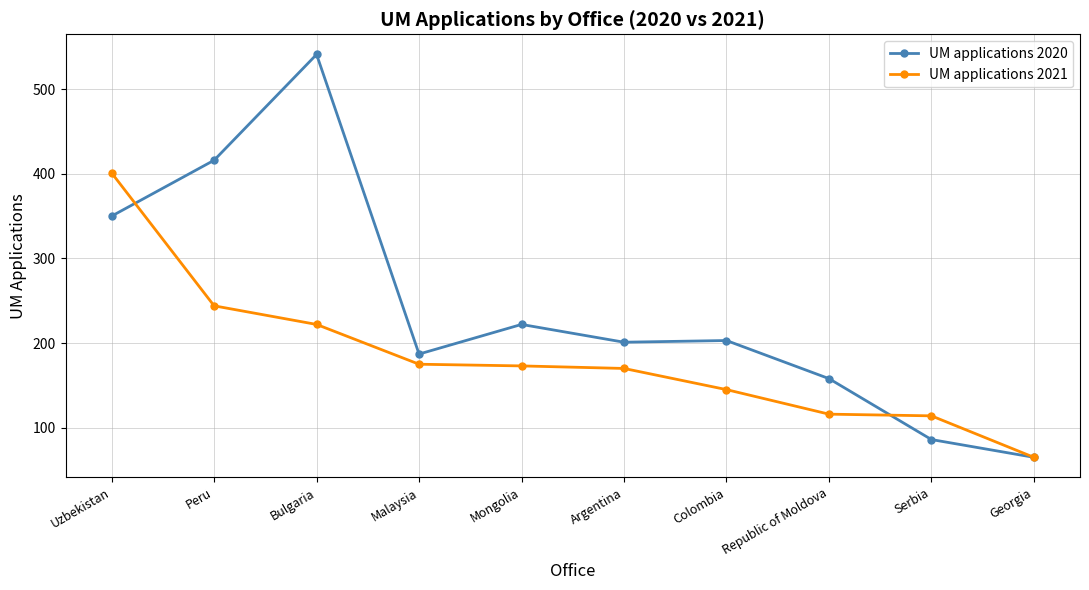

How many series are shown in this chart?

2